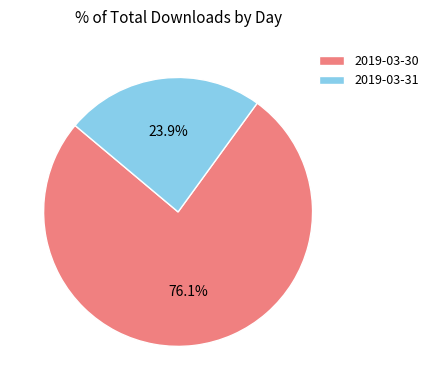

Is there a majority slice in this chart?

Yes